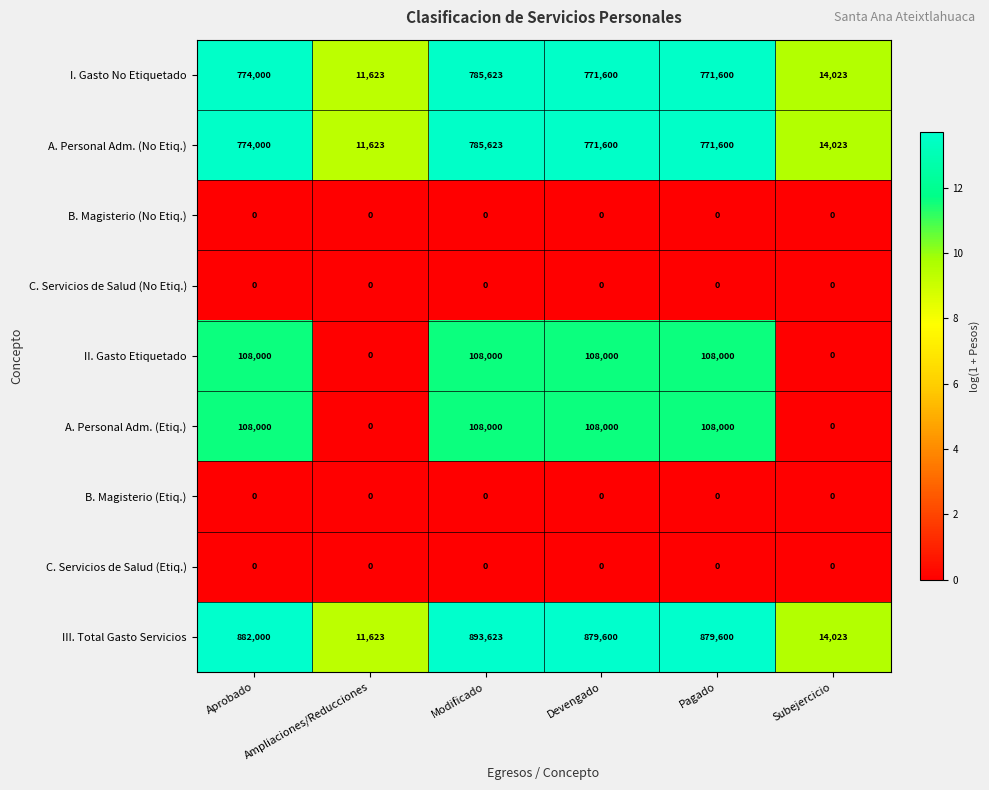

At which category does the chart reach its peak across all series?

Modificado